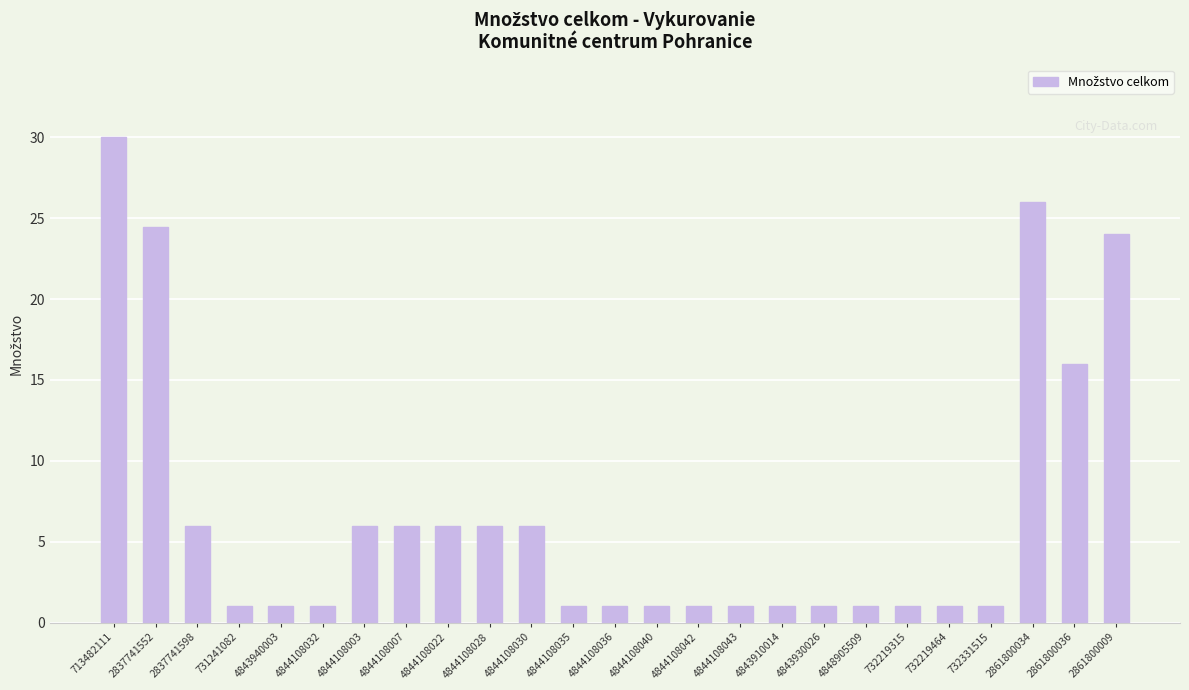

Reading right to left, what are all the values shown in this chart?

24.0	16.0	26.0	1.0	1.0	1.0	1.0	1.0	1.0	1.0	1.0	1.0	1.0	1.0	6.0	6.0	6.0	6.0	6.0	1.0	1.0	1.0	6.0	24.5	30.0